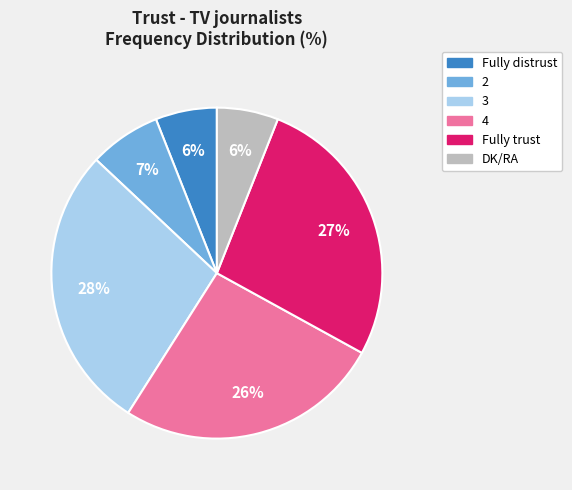

Which slice is the largest?

3